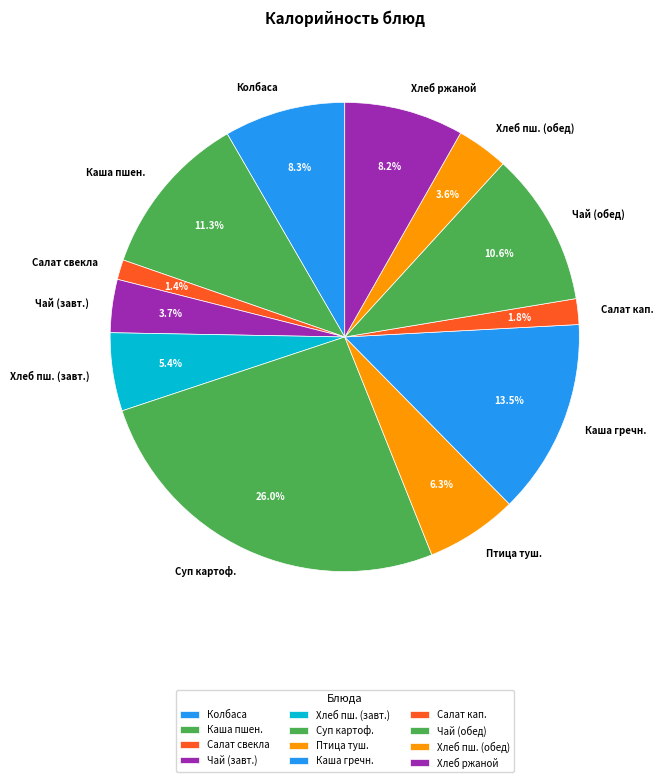

Do Каша пшен. and Птица туш. together represent more than half of the pie?

No